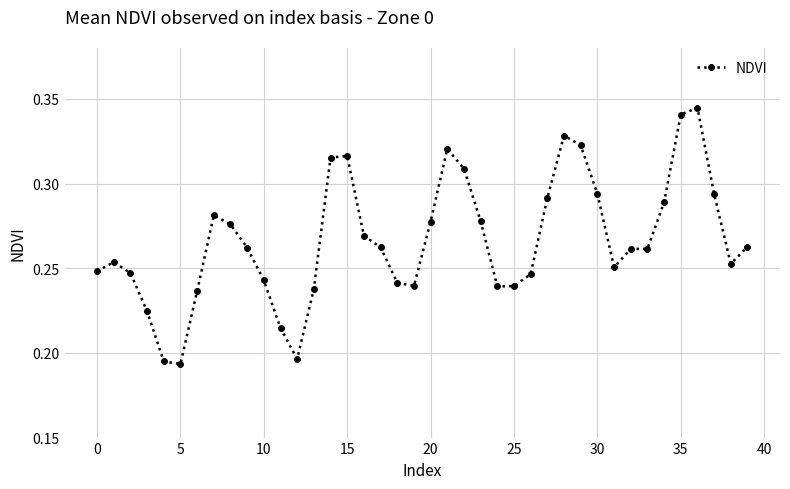

True or false: there are more than 0 points higher than both neighbors.

True